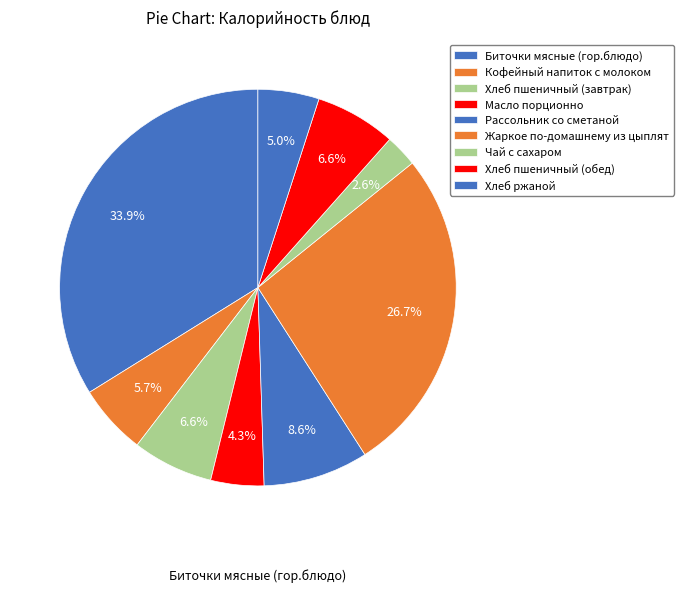

How many segments does this pie chart have?

9